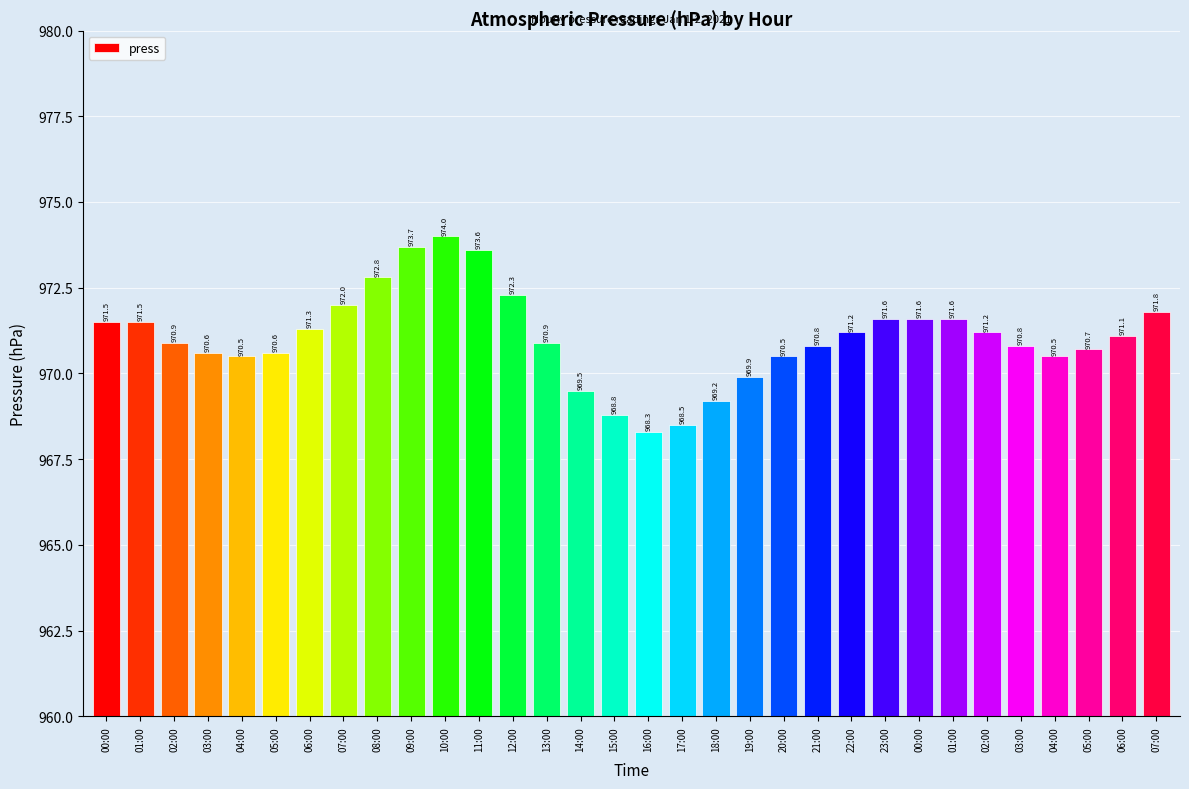

What is the ratio of the value at 03:00 to the value at 05:00?

1.0